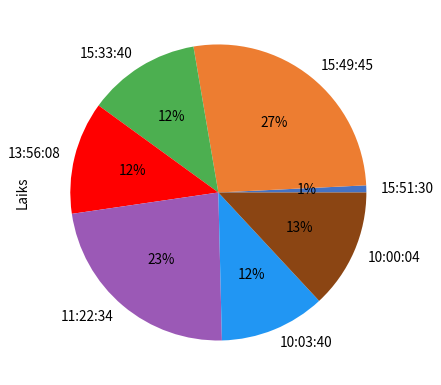

Does 10:03:40 account for over 50% of the chart?

No